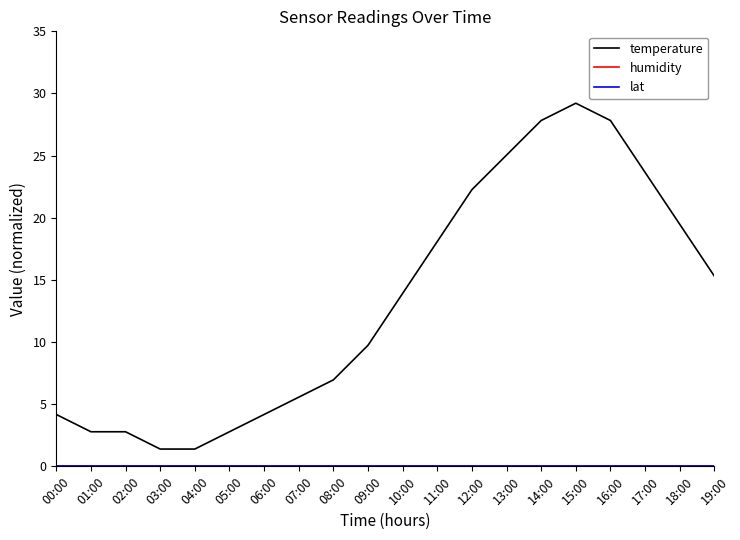

How many lines are shown in the chart?

3